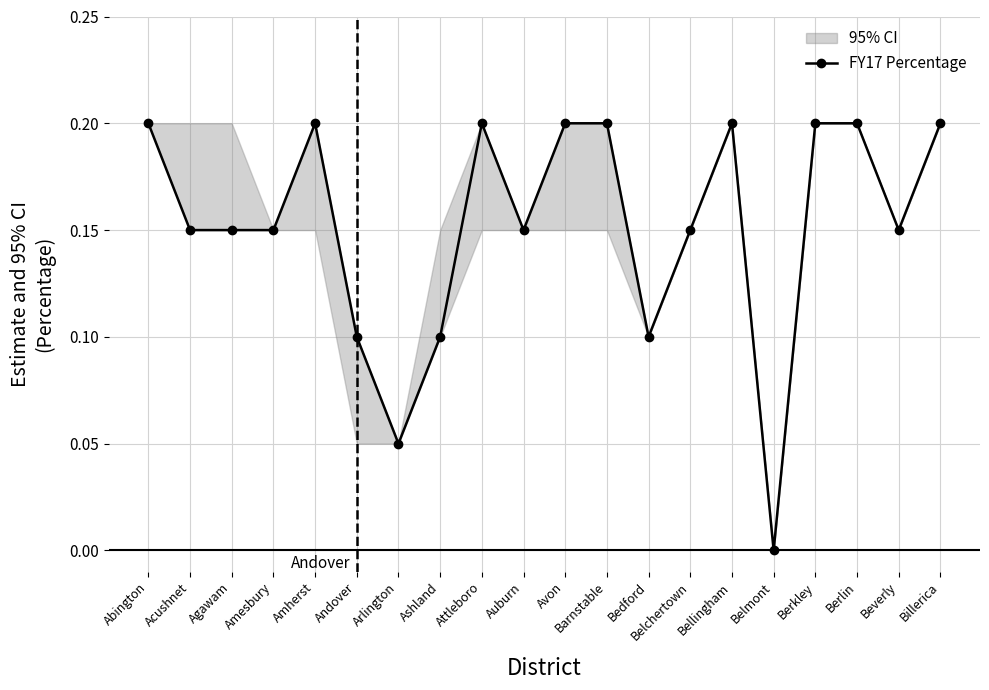

Reading left to right, extract all data points from this chart.

0.2	0.1	0.1	0.1	0.2	0.1	0.1	0.1	0.2	0.1	0.2	0.2	0.1	0.1	0.2	0.0	0.2	0.2	0.1	0.2